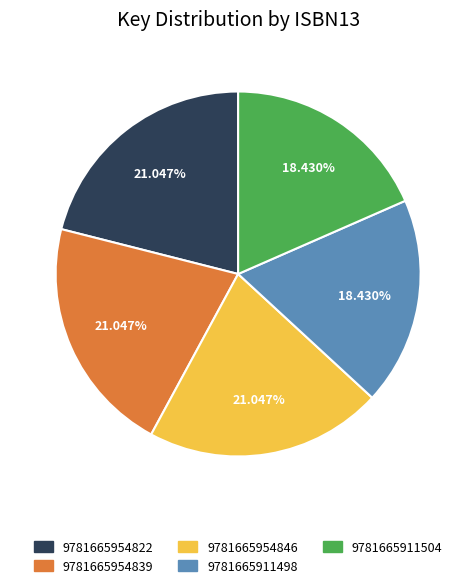

What percentage is NOT represented by 9781665954839?

79.0%